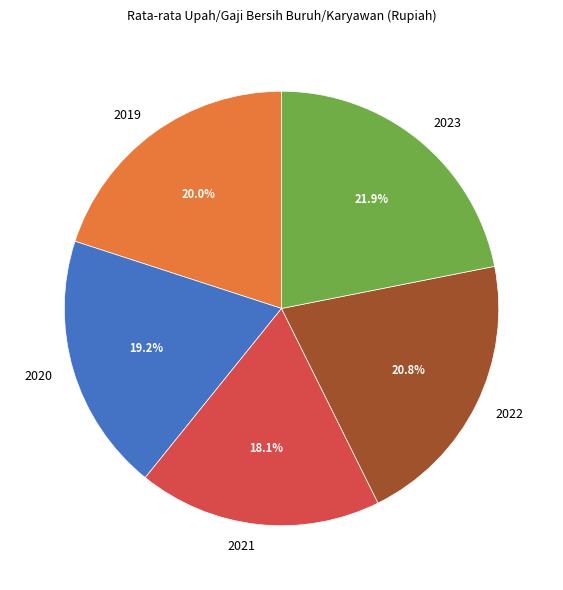

Rank the categories by value from highest to lowest.

2023, 2022, 2019, 2020, 2021